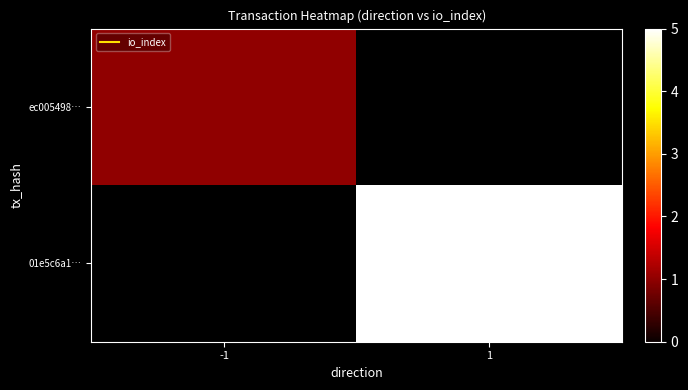

The 01e5c6a1… series shows 2.6 at 1. True or false?

False